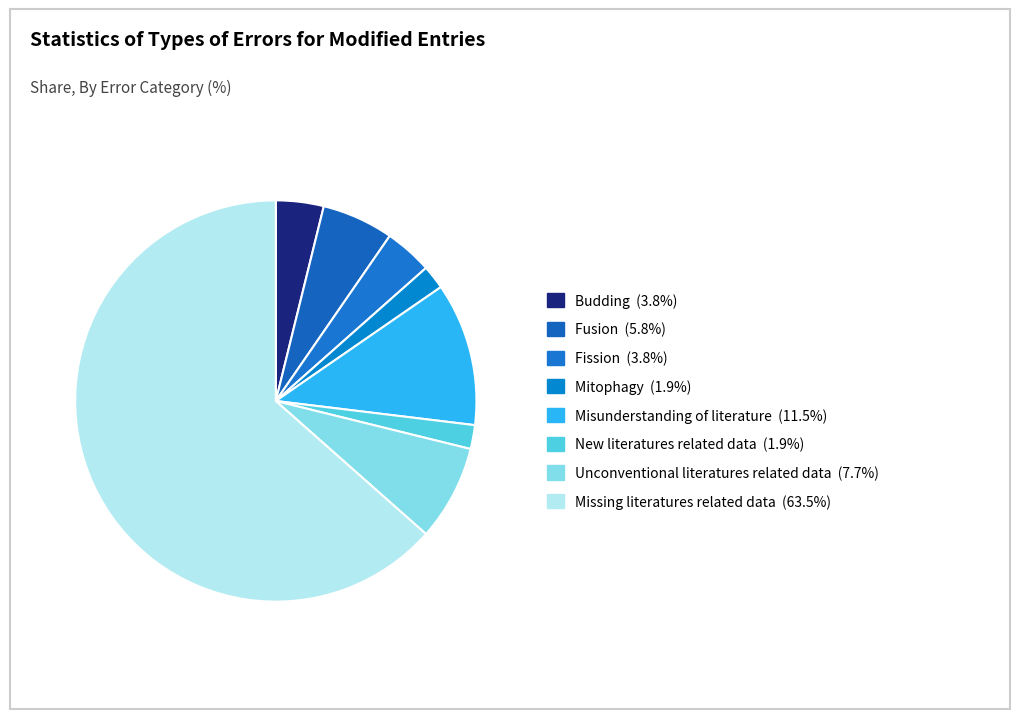

To the nearest percent, what portion does New literatures related data represent?

2%